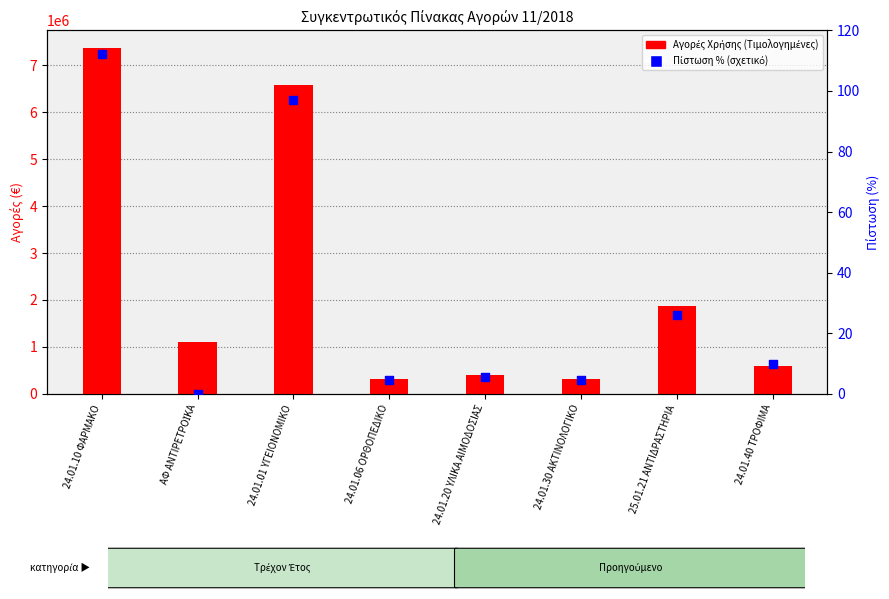

What are all the series names shown in the legend?

Αγορές Χρήσης (Τιμολογημένες), Πίστωση % (σχετικό)